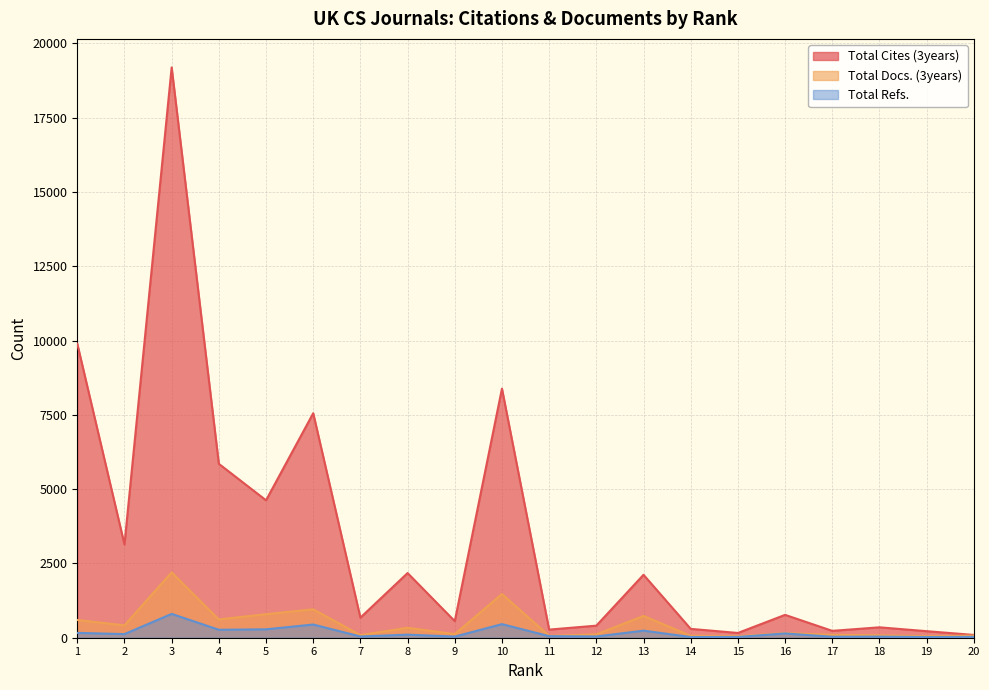

The value of Total Cites (3years) at 1 is 4188. True or false?

False